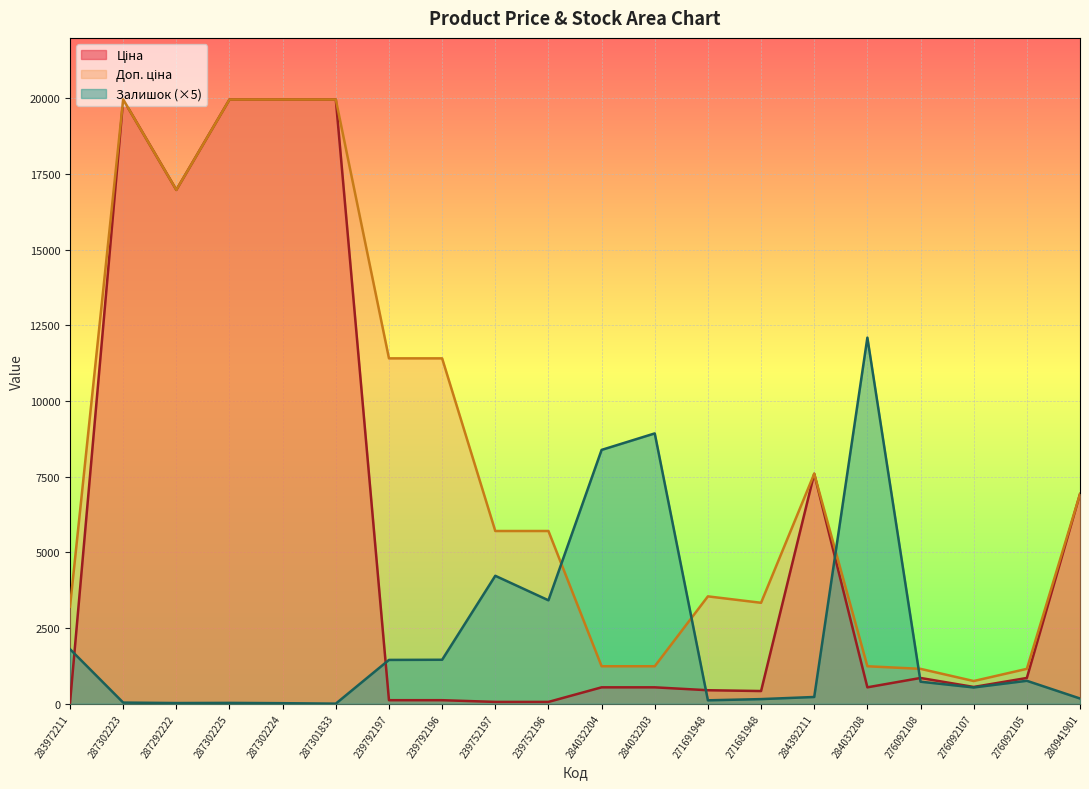

What is the difference between the maximum and second lowest values in the Залишок series?

12080.0